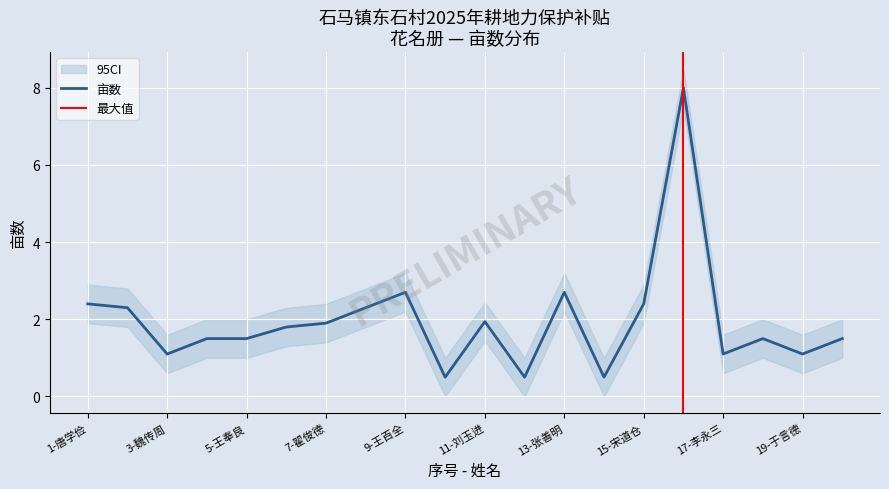

How many interior local valleys (lower than both neighbors) does the data have?

6